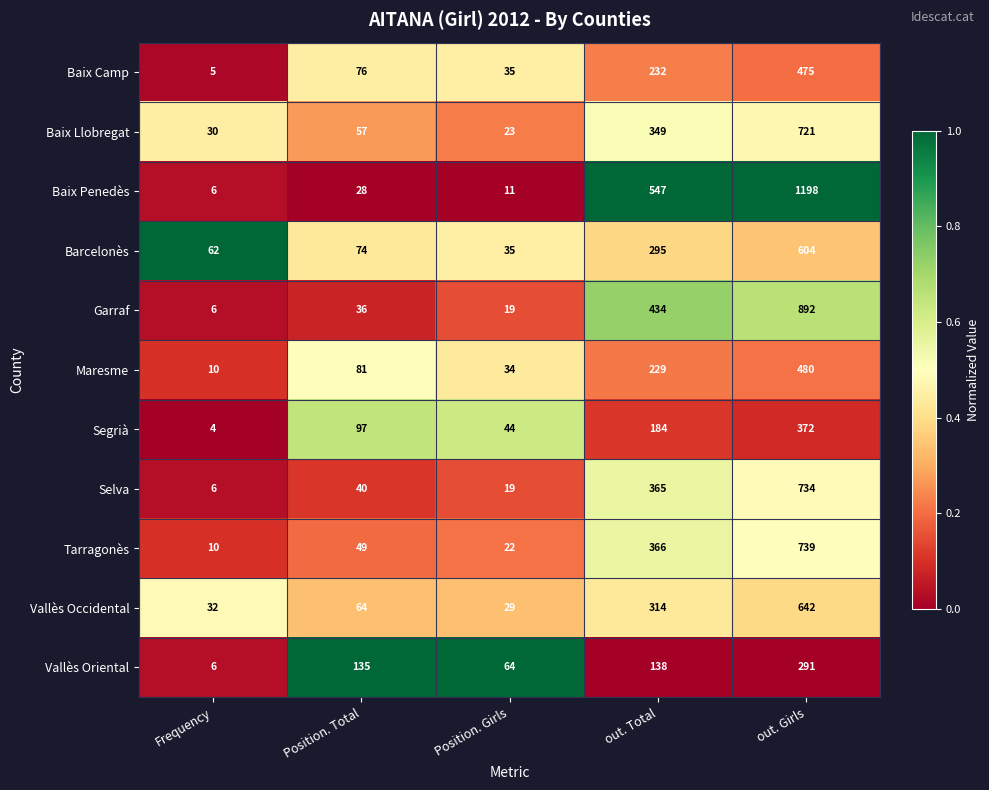

The value of Baix Penedès at out. Girls is 715. True or false?

False